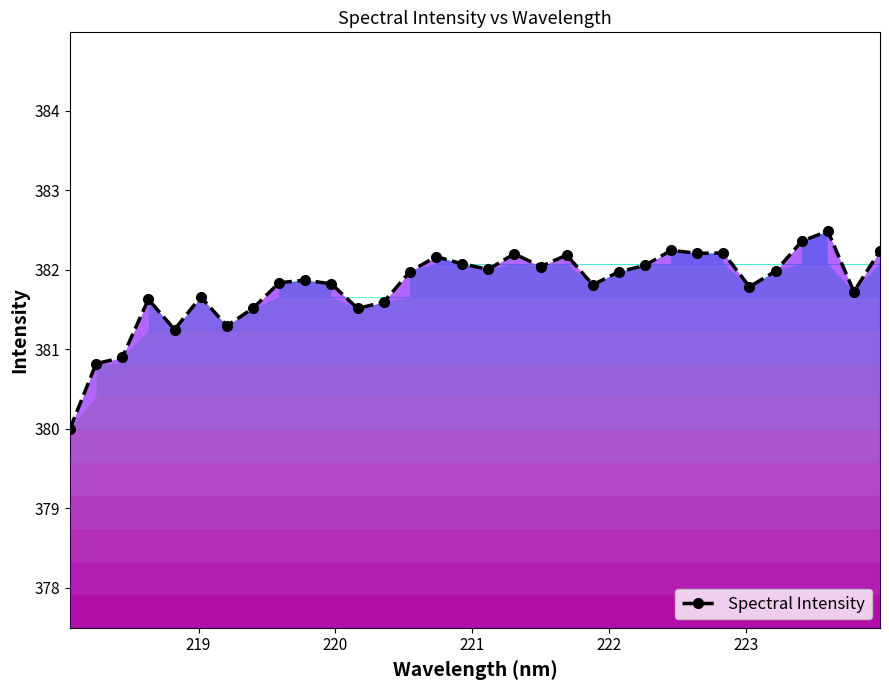

What is the greatest value displayed?

382.5